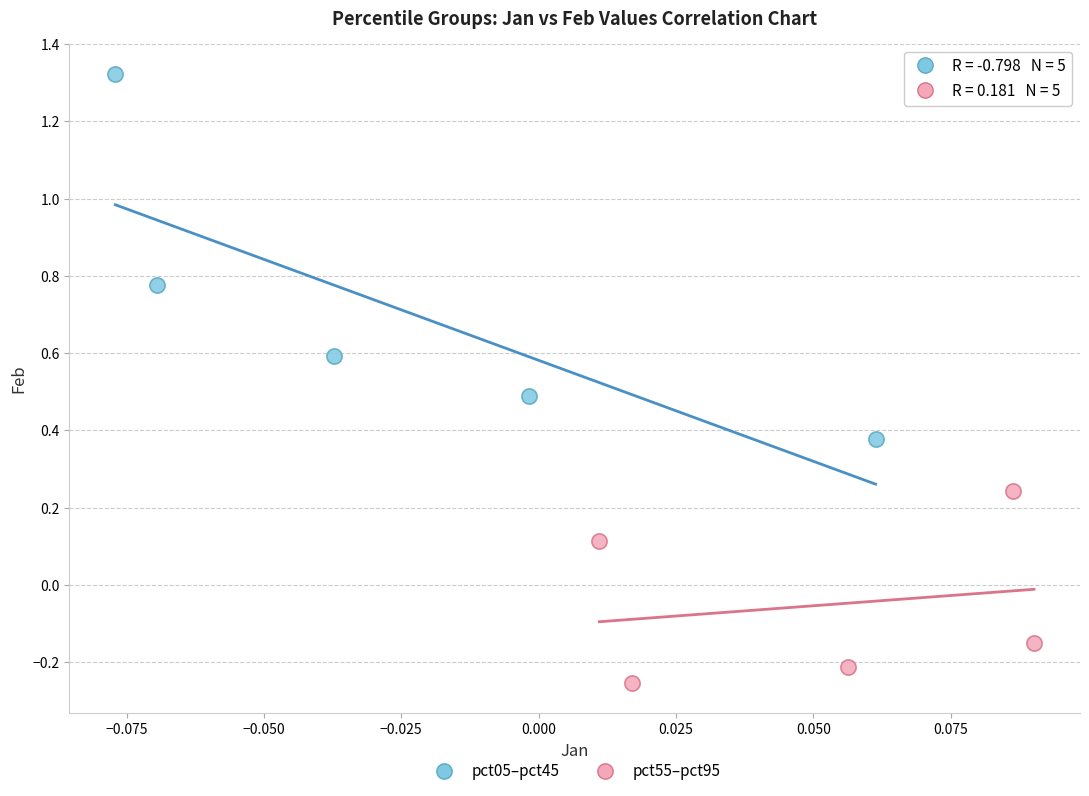

Which series reaches the minimum Y coordinate?

pct55–pct95